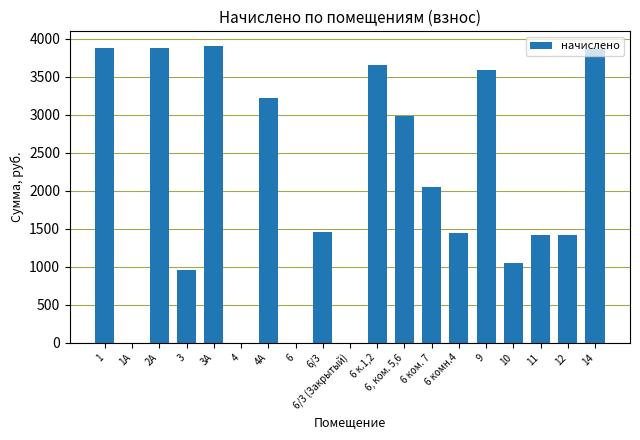

Count the number of categories in the chart.

19